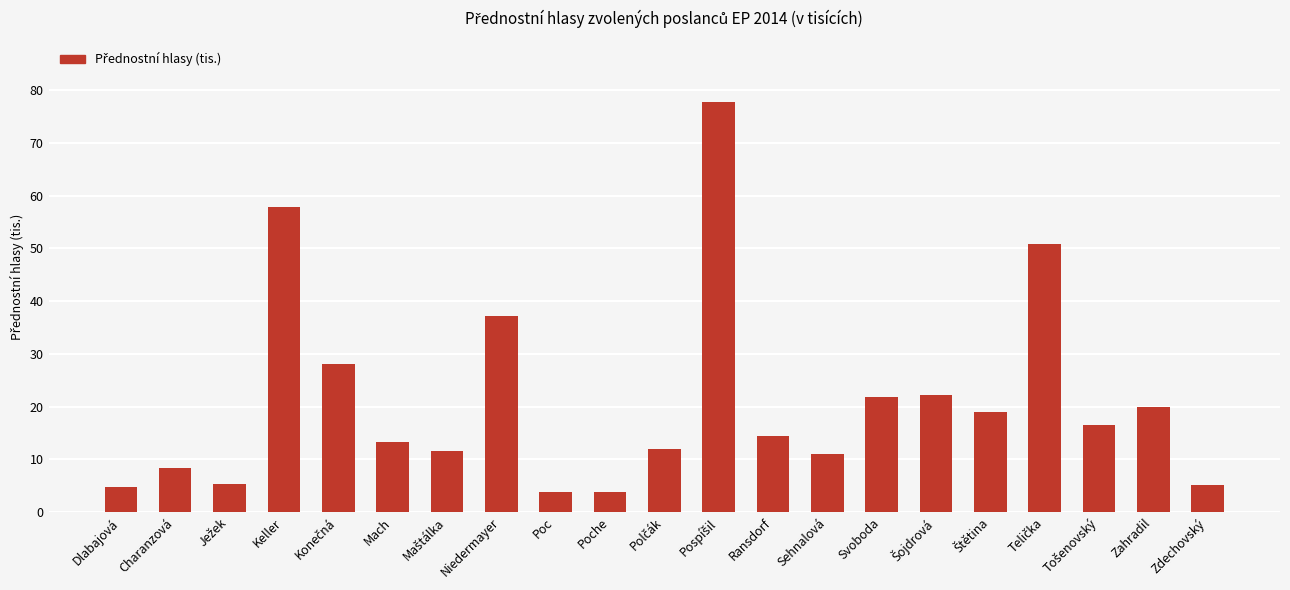

What is the maximum value shown in the chart?

77.7